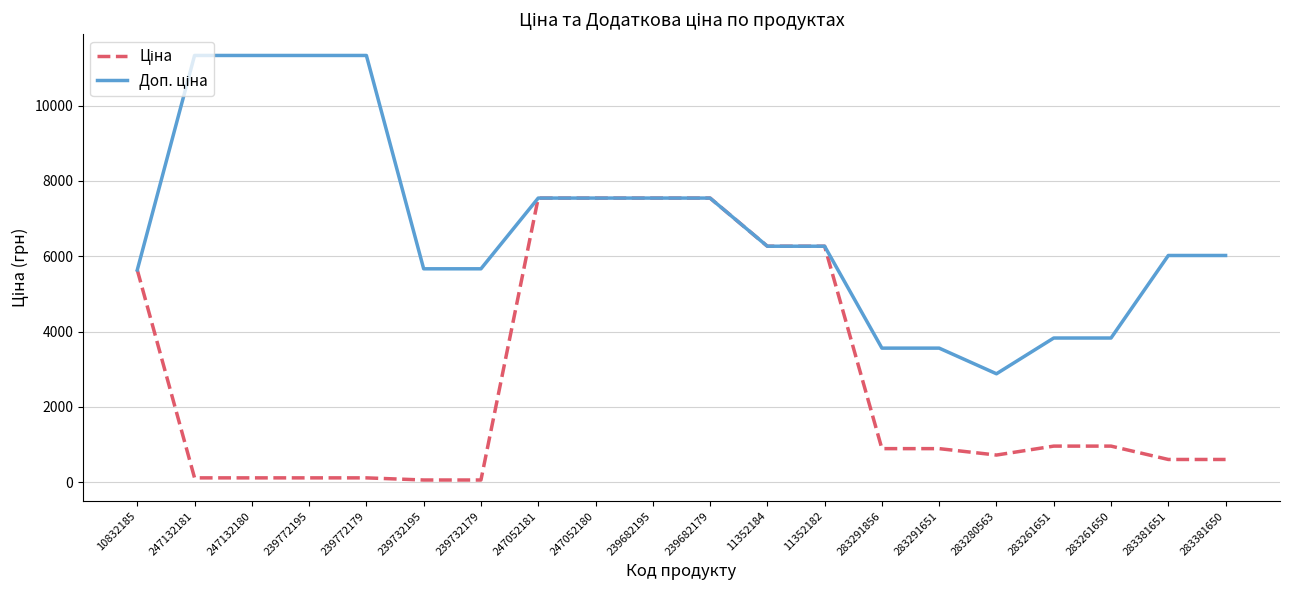

Does the chart display data point markers on the line(s)?

No